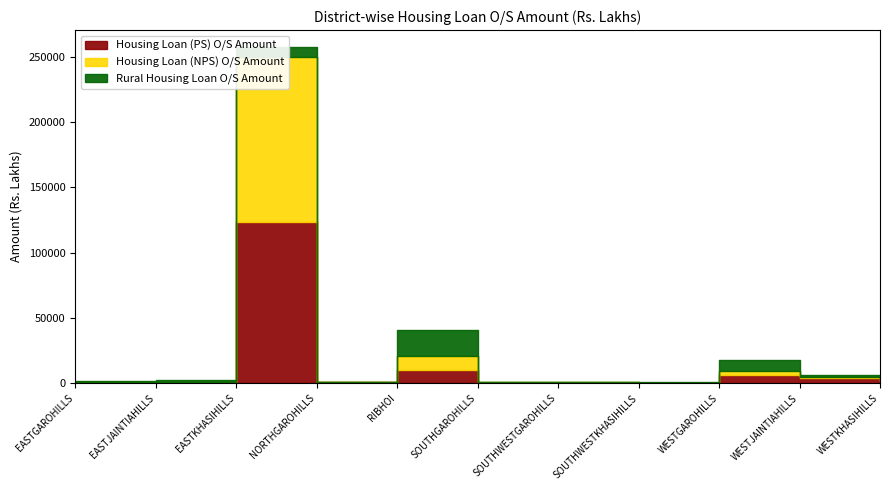

What is the difference between the maximum and second lowest values in the Housing Loan (PS) O/S Amount series?

122701.8